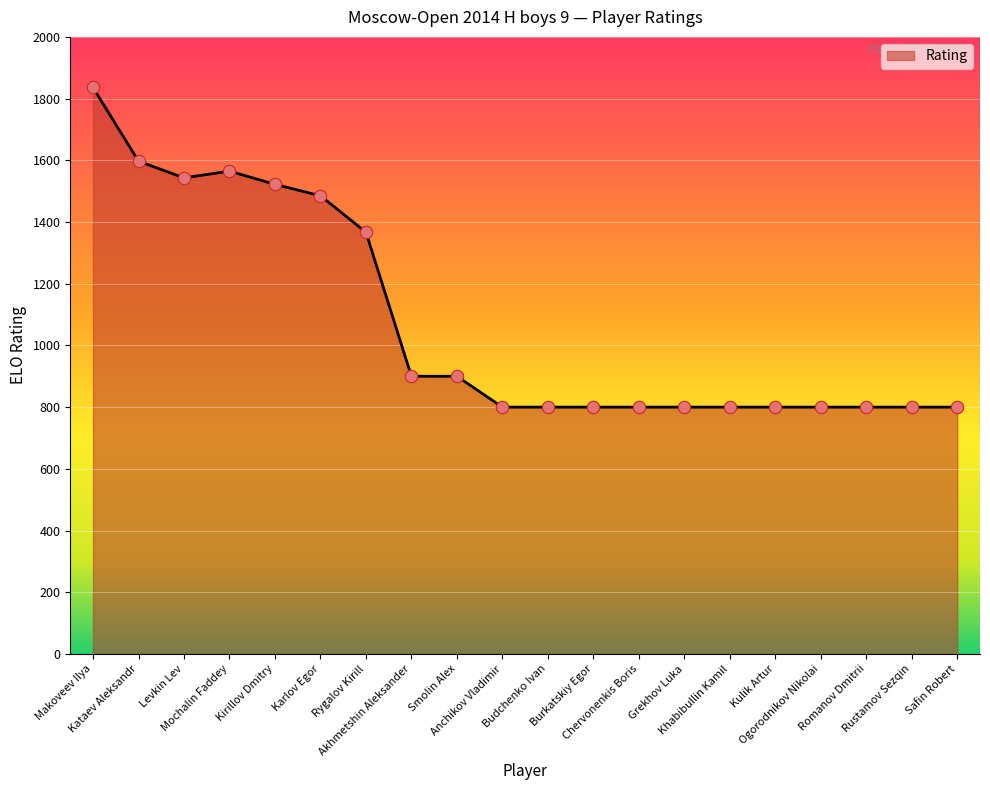

What is the change in value from Kataev Aleksandr to Khabibullin Kamil?

-797